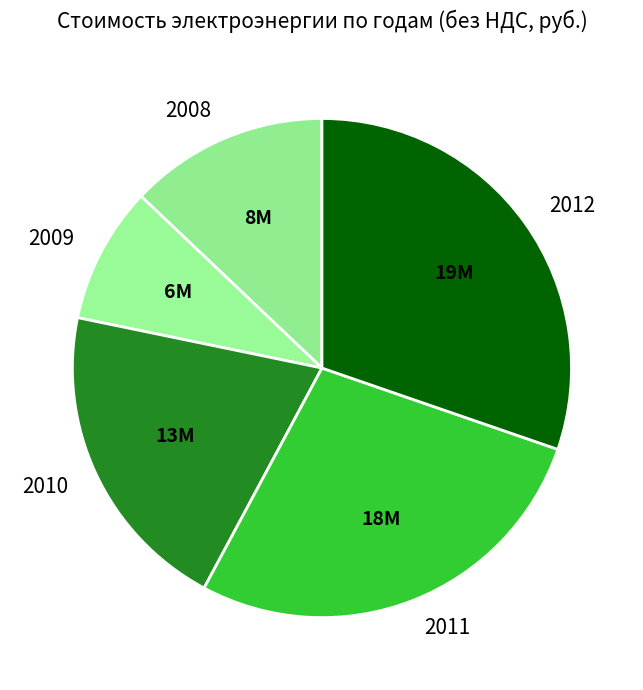

What is the smallest slice in the pie chart?

2009